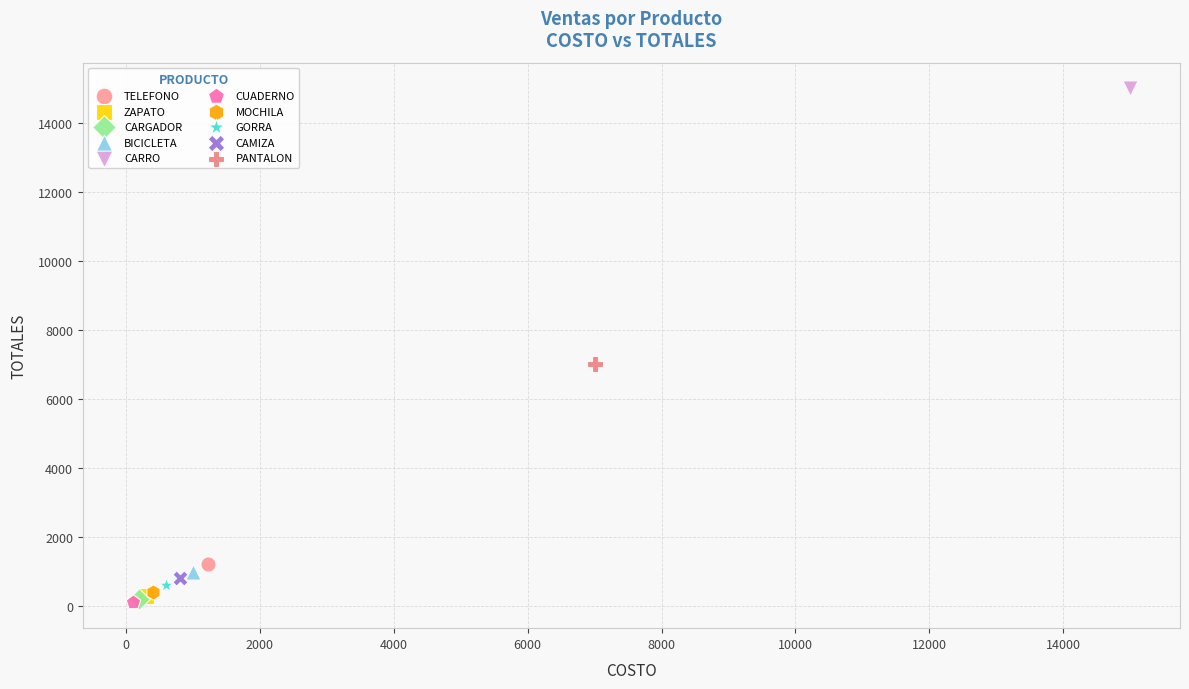

Which series reaches the maximum Y coordinate?

CARRO